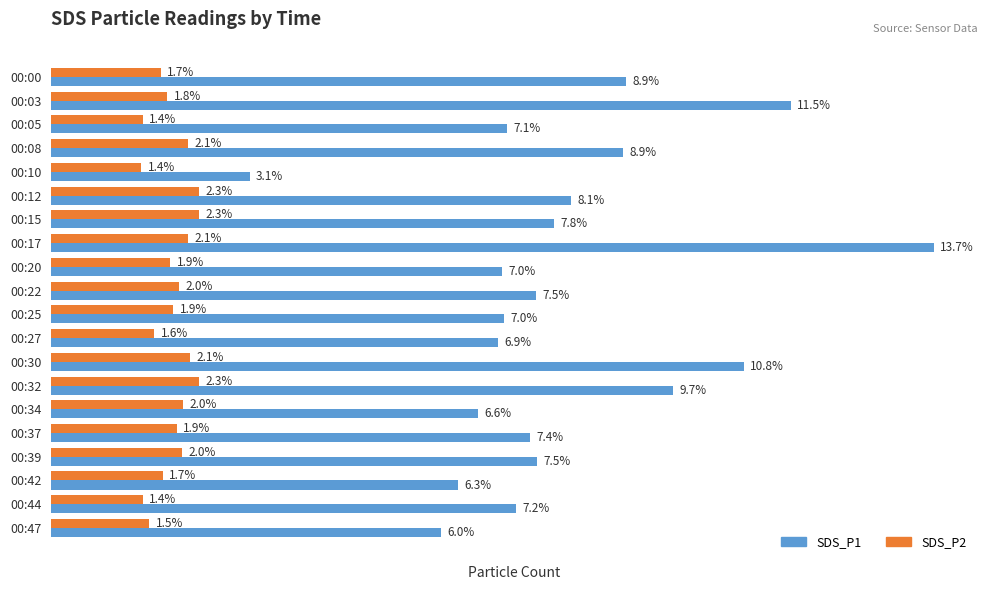

Where is SDS_P1 nearest to the value 8?

00:12